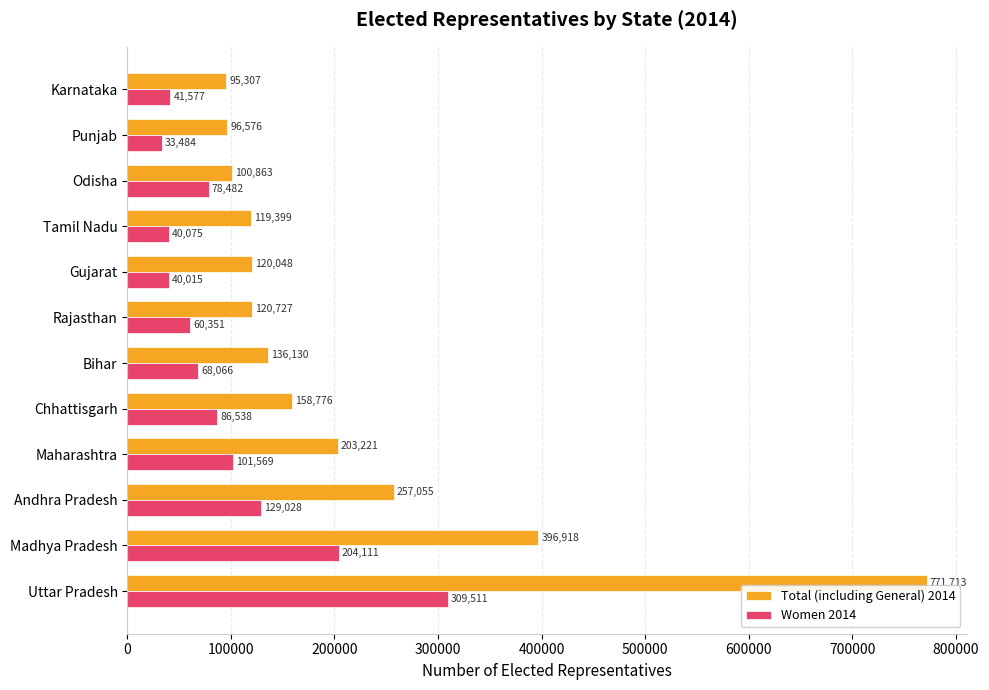

Which series has the largest range (max minus min)?

Total (including General) 2014